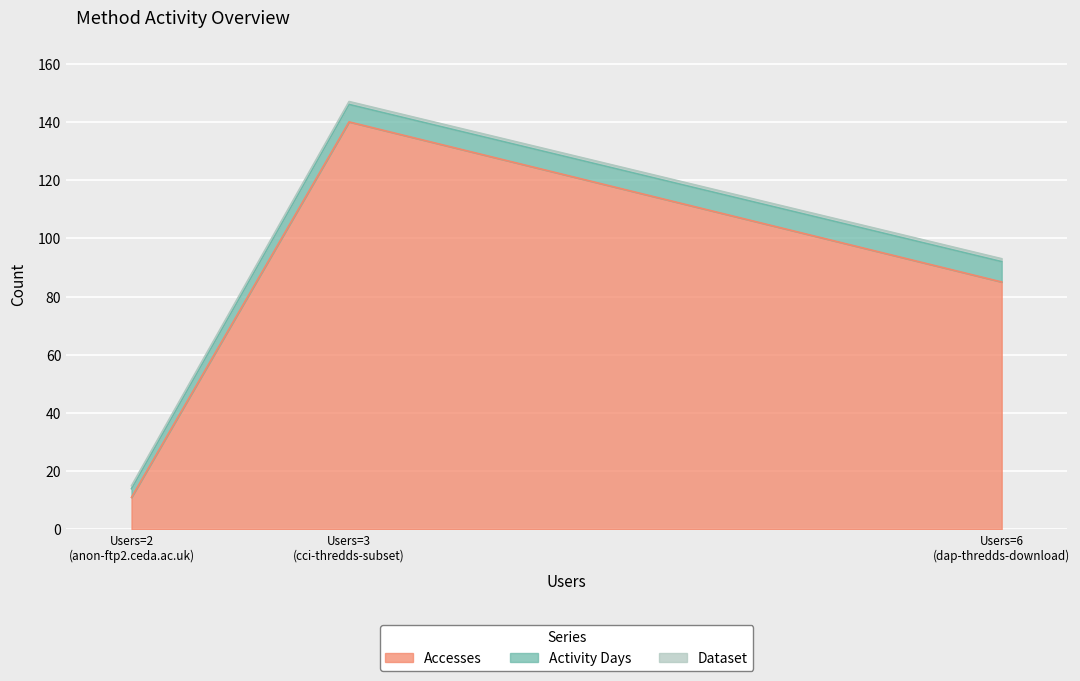

What are all the series names shown in the legend?

Accesses, Activity Days, Dataset